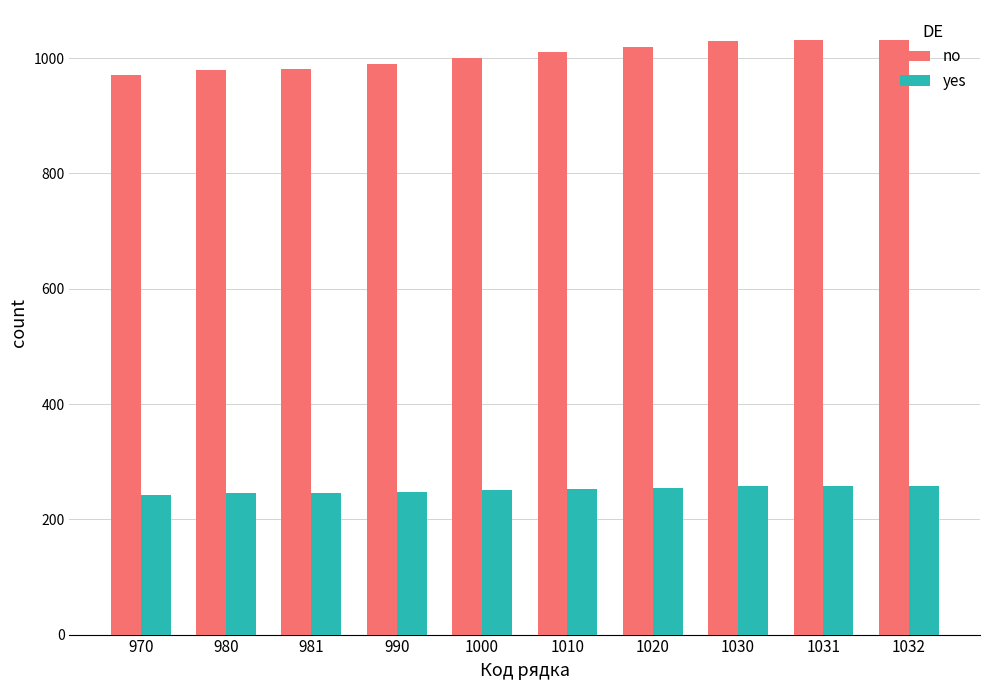

Rank the series by their maximum value, from highest to lowest.

no, yes